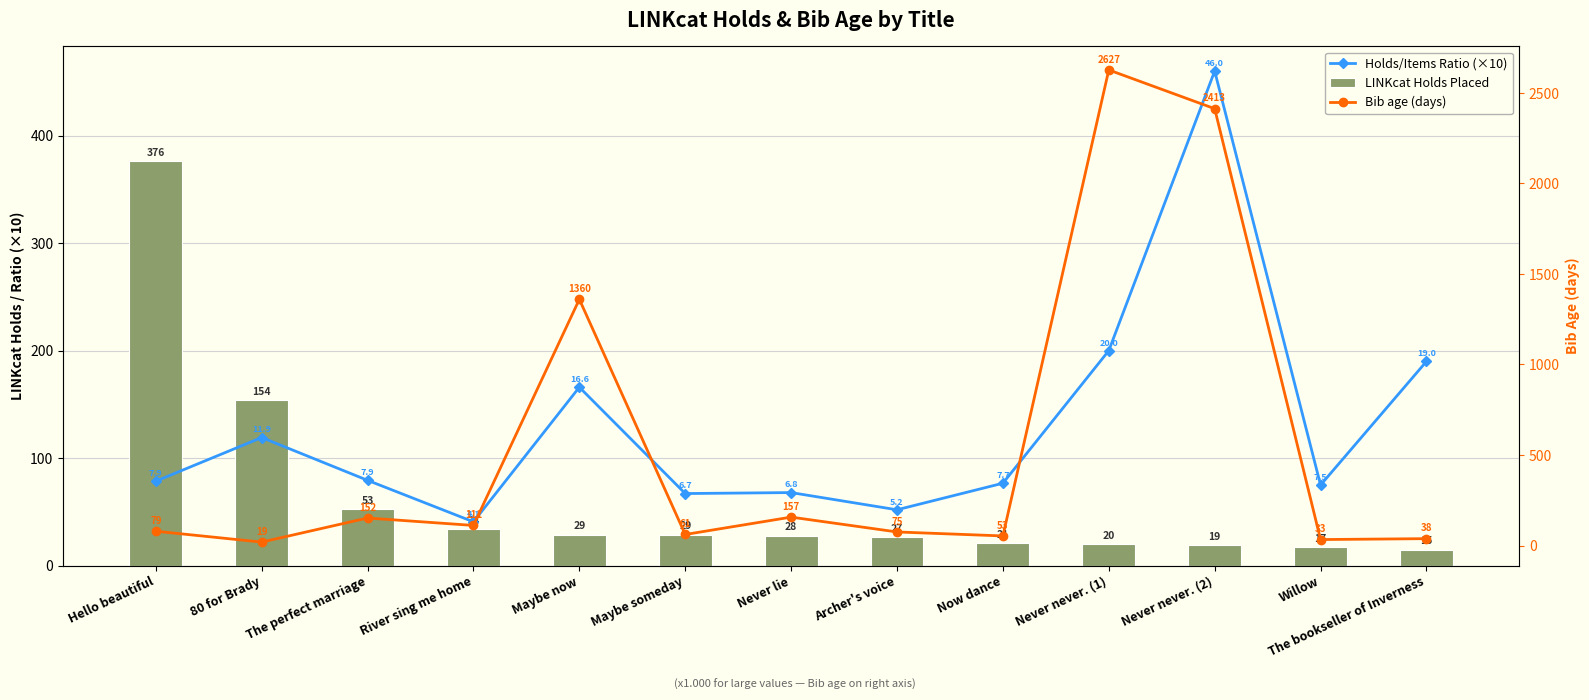

Between Maybe now and Never never. (1), which is larger?

Never never. (1)